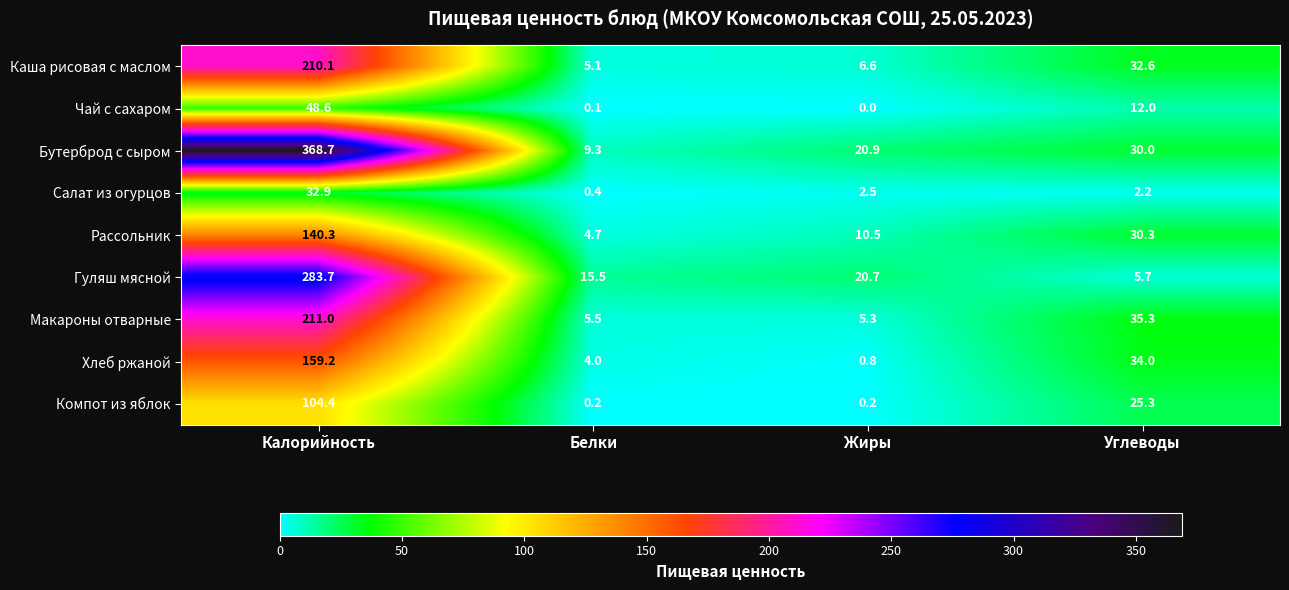

At which category is the sum across all series the highest?

Калорийность